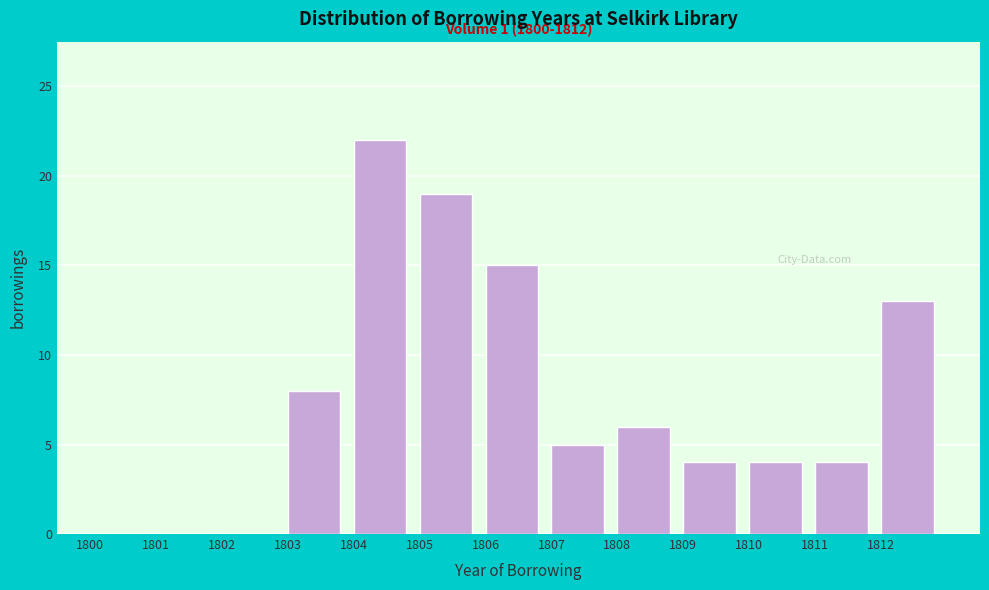

Which range on the x-axis has the tallest bar?

1804 to 1805